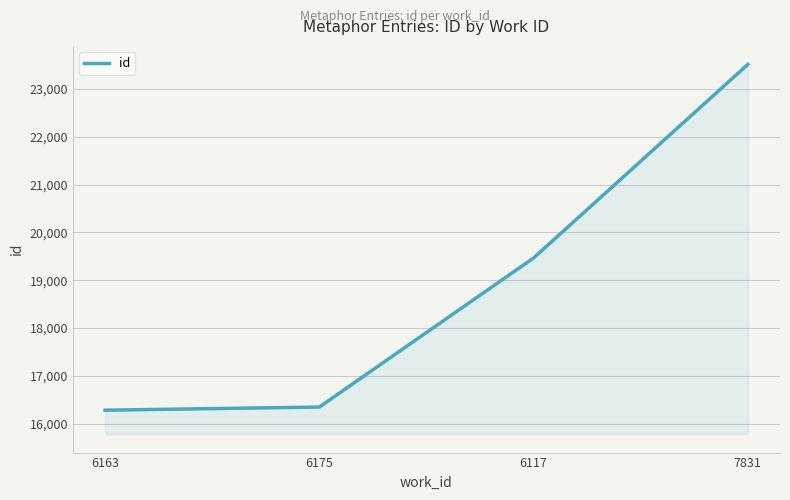

What is the change in value from 6175 to 7831?

+7171